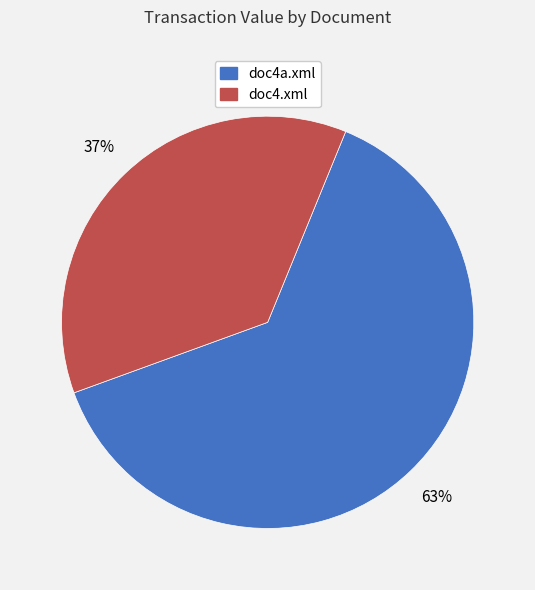

Do doc4a.xml and doc4.xml together represent more than half of the pie?

Yes